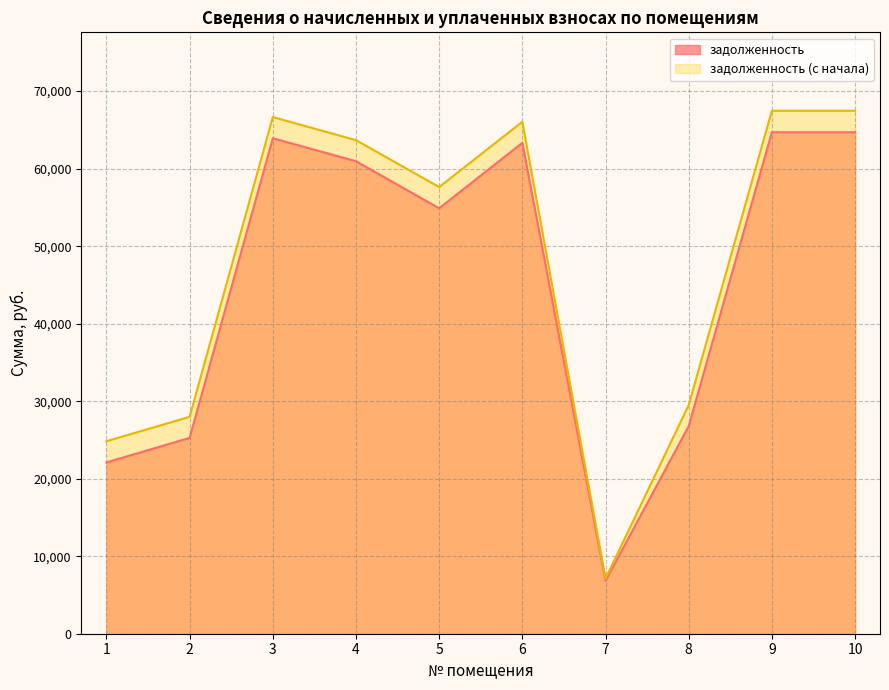

Does the chart have visible grid lines?

Yes